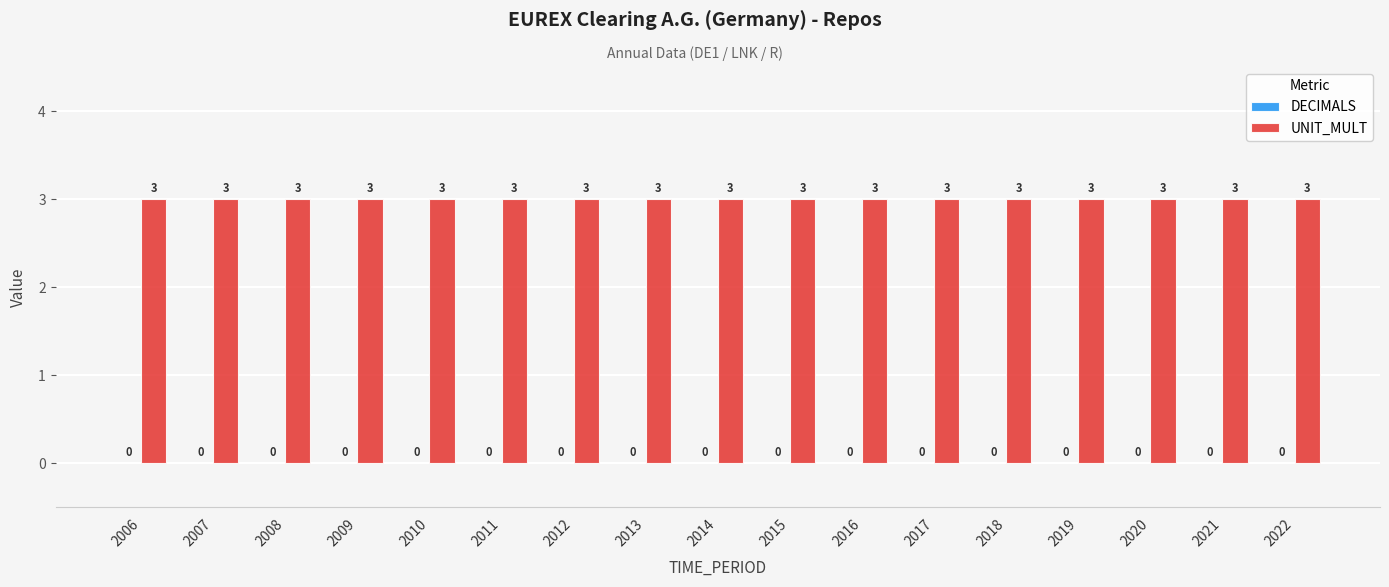

At how many categories does at least one series exceed 2?

17